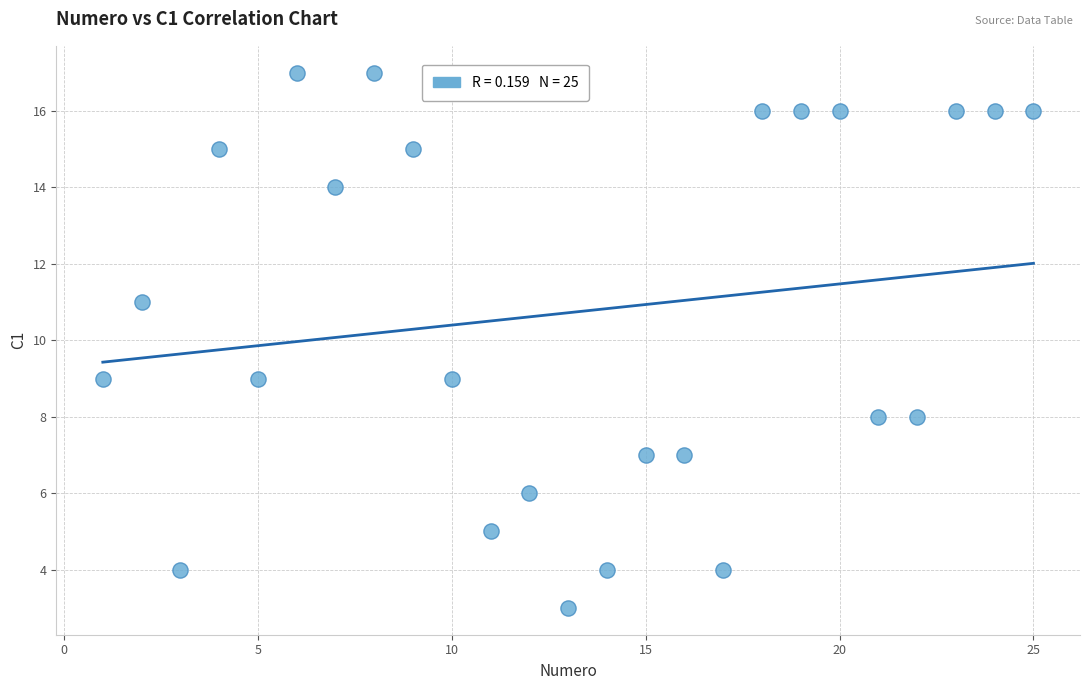

What is the range of Y values (max minus min)?

14